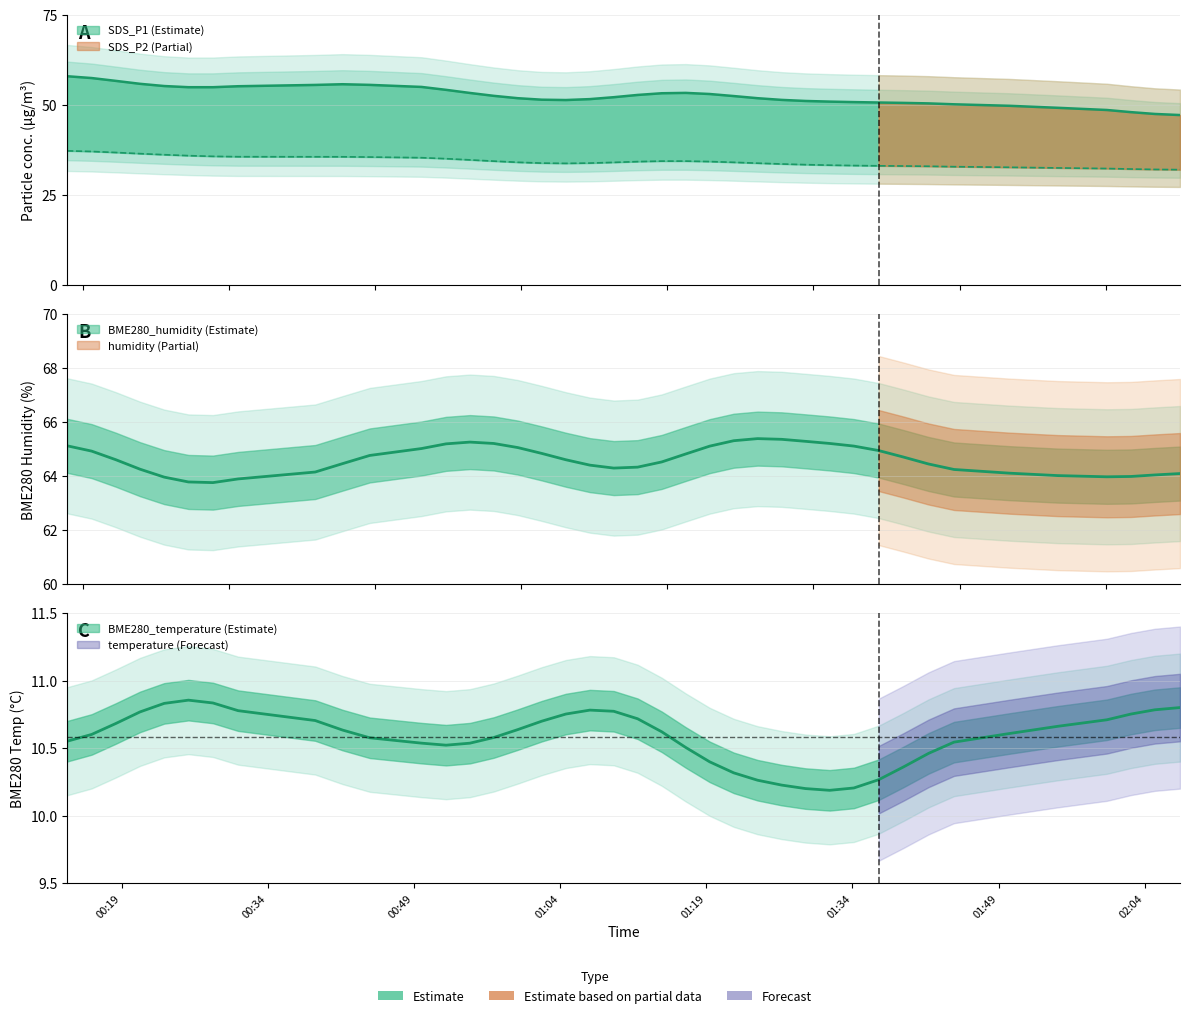

What is the value of the SDS_P1 point at the 12th from the left?

54.0